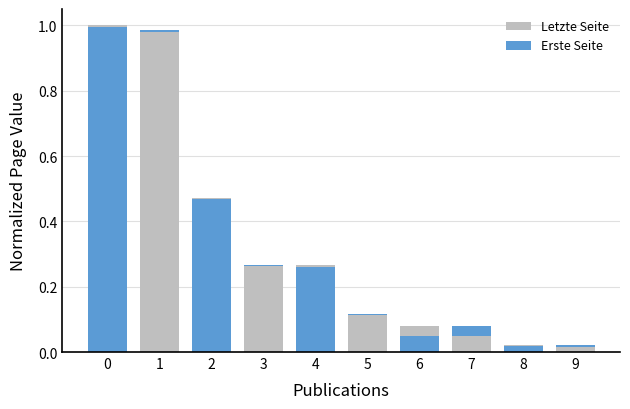

Reading left to right, list all the values displayed in this chart.

Letzte Seite: 1.0	1.0	0.5	0.3	0.3	0.1	0.1	0.1	0.0	0.0
Erste Seite: 1.0	1.0	0.5	0.3	0.3	0.1	0.1	0.1	0.0	0.0